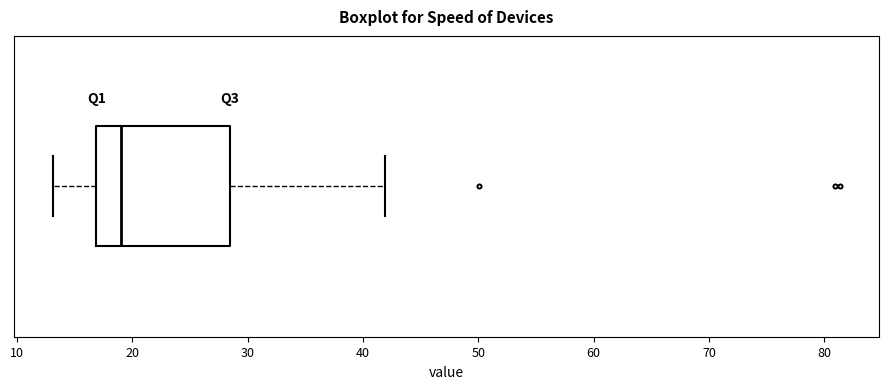

Transcribe this box plot: give where the median line is, the range the box spans, and where the two whiskers end, as read against the x-axis. The values are not printed on the chart, so give them approximately, as read against the axis.

median 19, box 17 to 28, whiskers 13 to 42